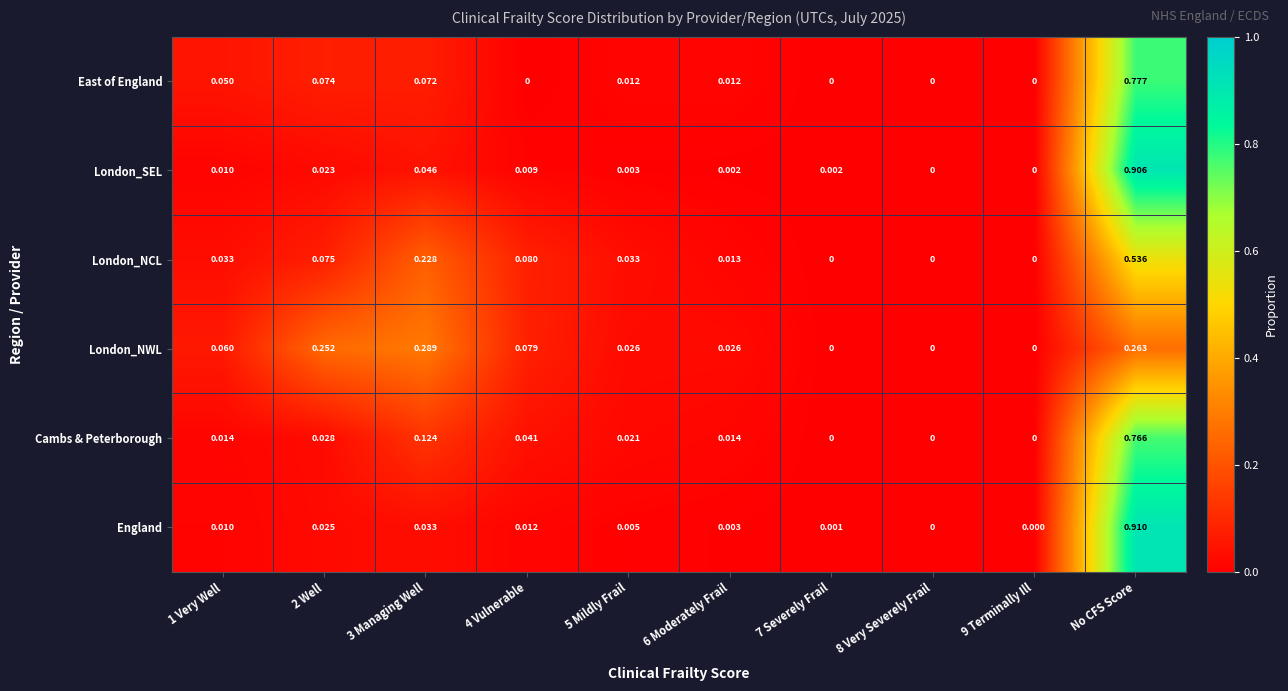

Which series has the largest total across all categories?

Cambs & Peterborough